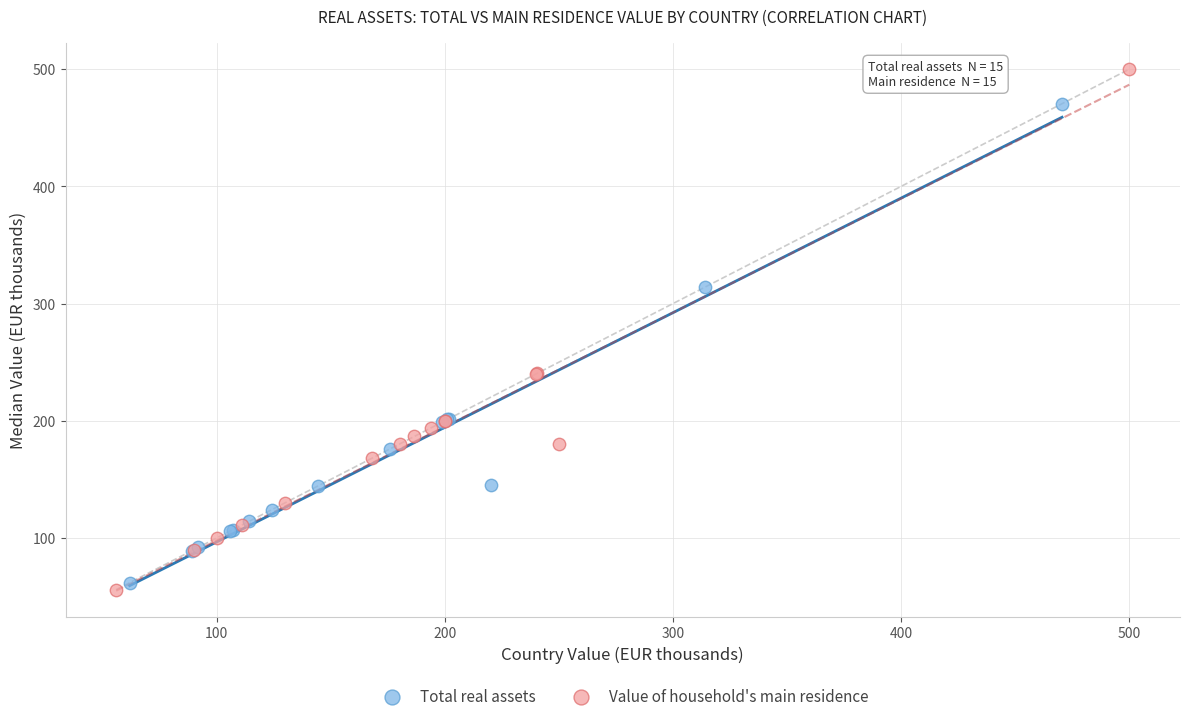

Which series has the largest Y range (max minus min)?

Value of household's main residence